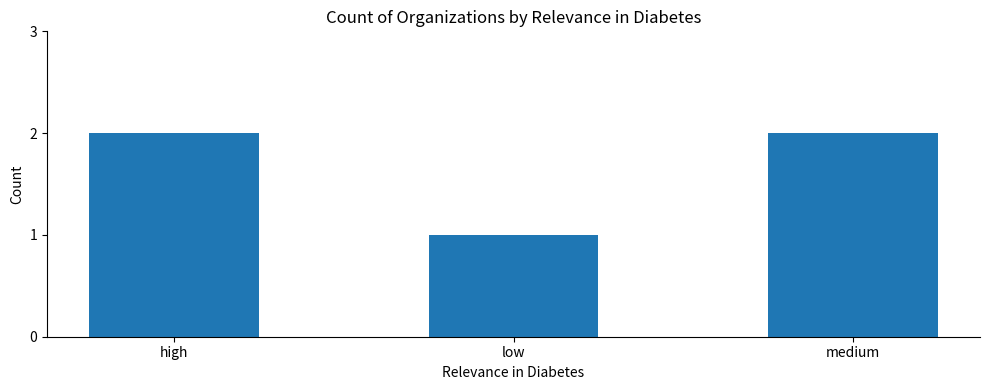

What is the ratio of the value at high to the value at medium?

1.0